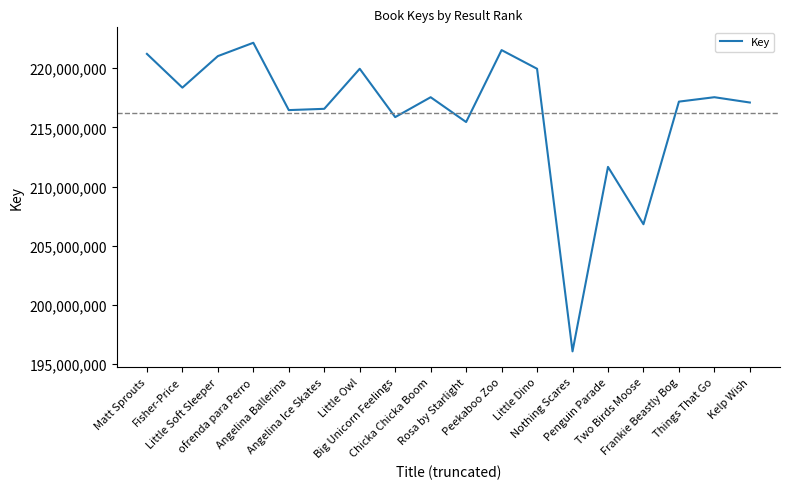

At which category does the chart reach its peak across all series?

ofrenda para Perro